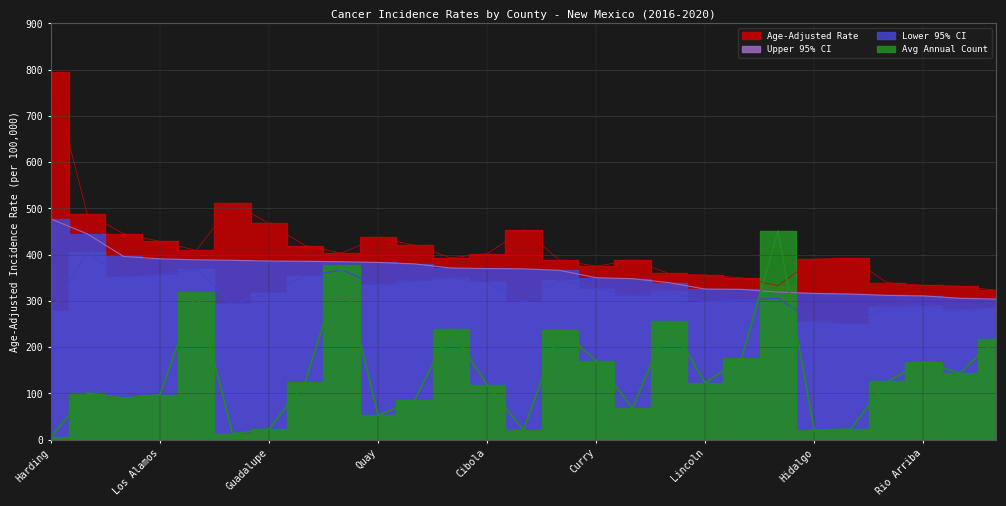

The Lower 95% CI series shows 350.0 at Eddy. True or false?

True